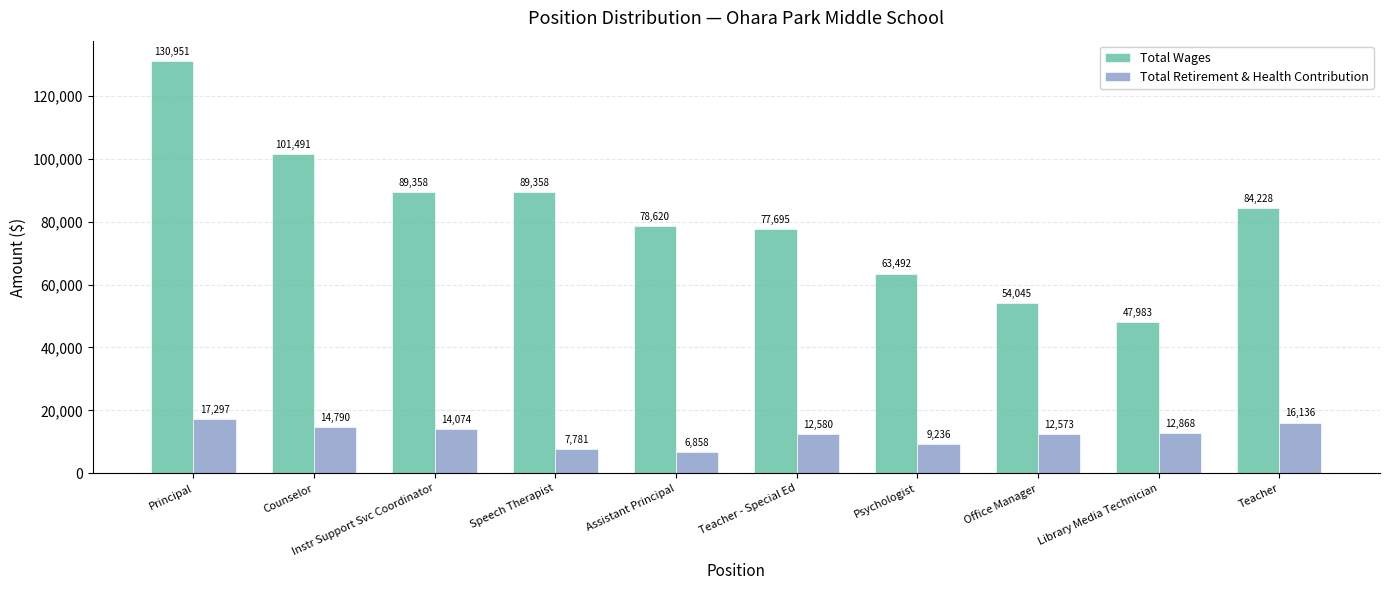

At Office Manager, list the series in order from smallest to largest.

Total Retirement & Health Contribution, Total Wages